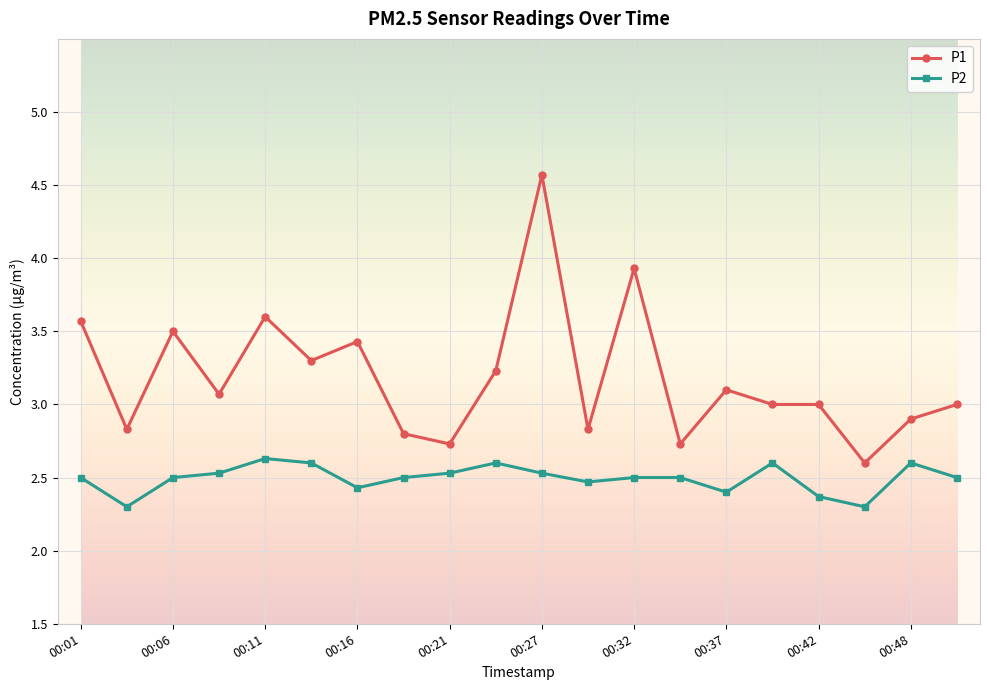

What is the sum of all P2 values?

49.9